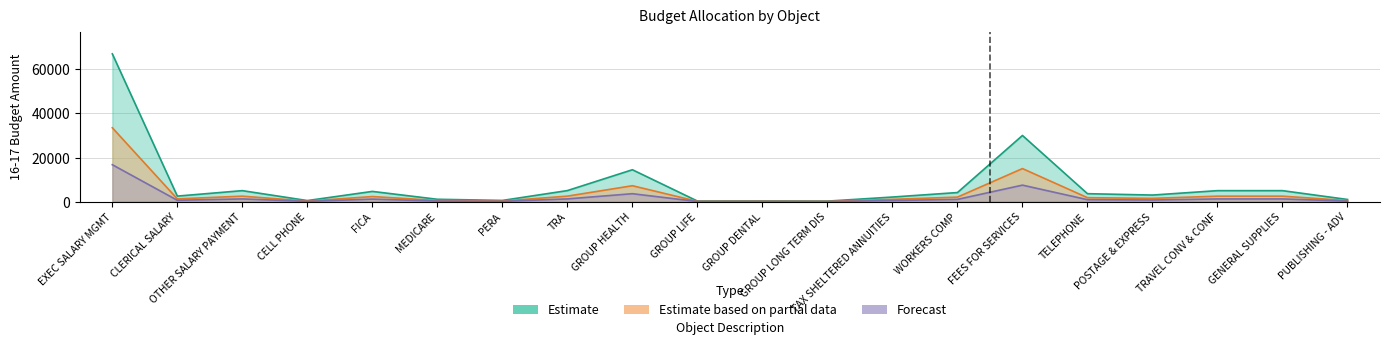

True or false: Estimate and Estimate based on partial data cross at least once.

False